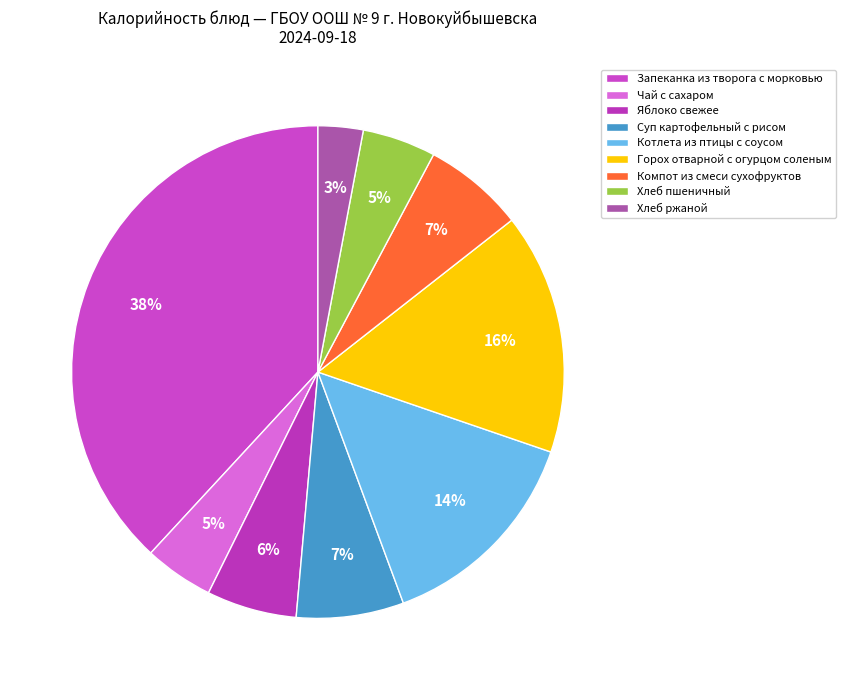

The Чай с сахаром slice represents 1% of the pie. True or false?

False